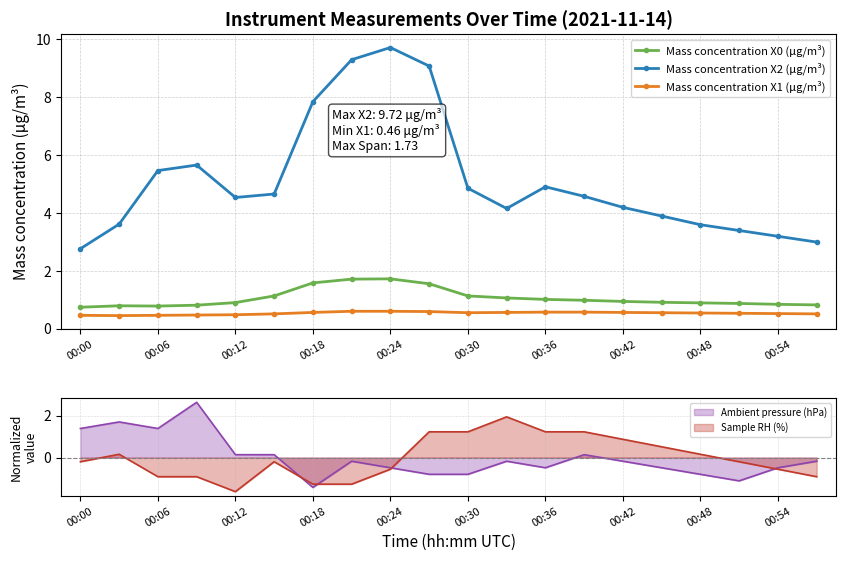

In Mass concentration X2 (μg/m³), how many points are lower than both neighbors (excluding endpoints)?

2